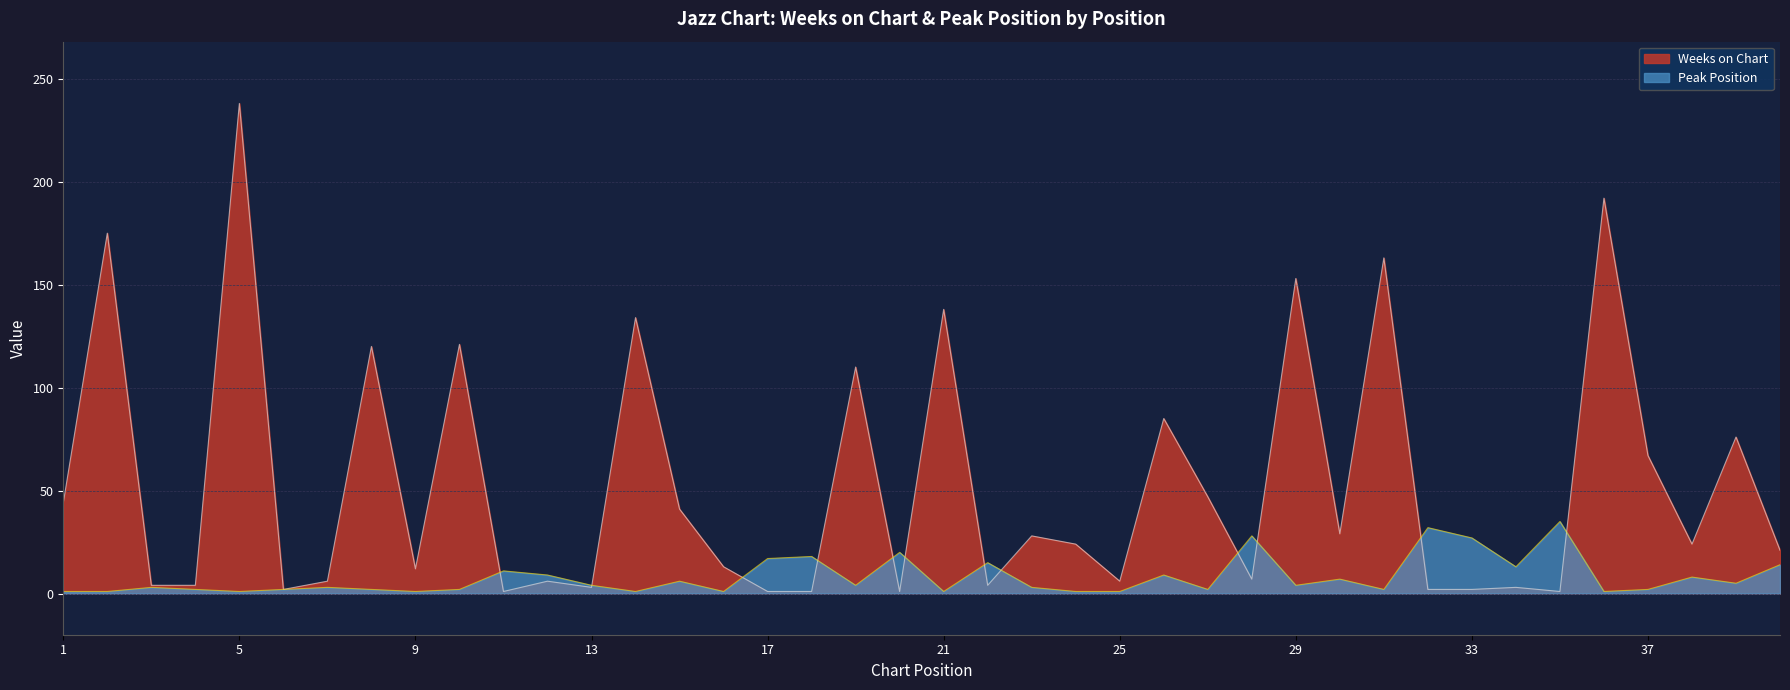

What is the difference between the Weeks on Chart values at 37 and 1?

23